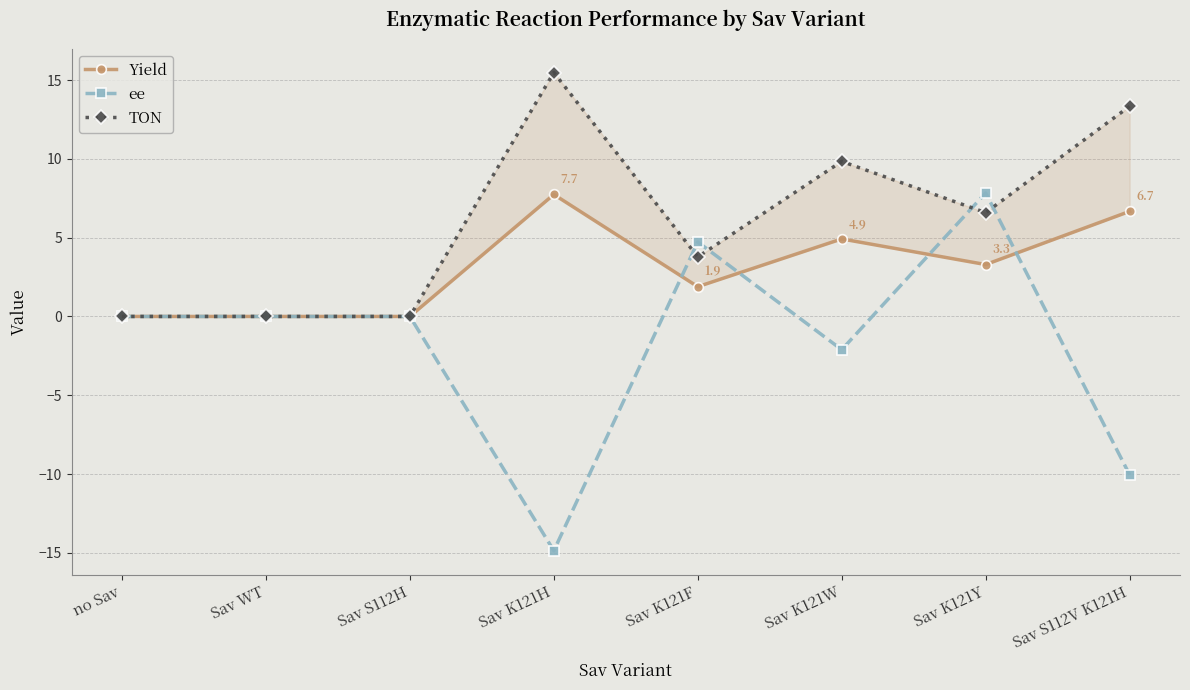

Which category has the lowest value across all series?

Sav K121H